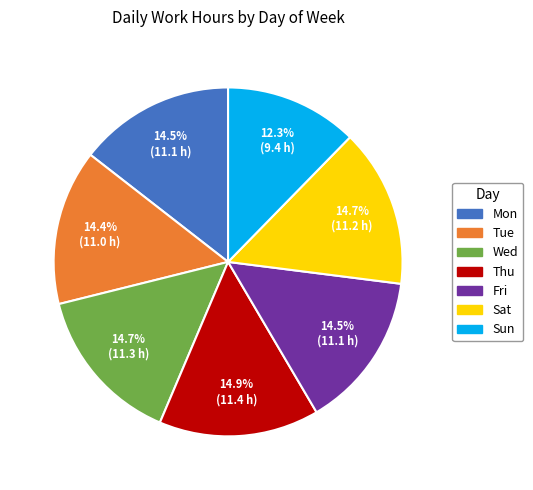

Approximately how many times larger is the value at Sat compared to Thu?

1.0